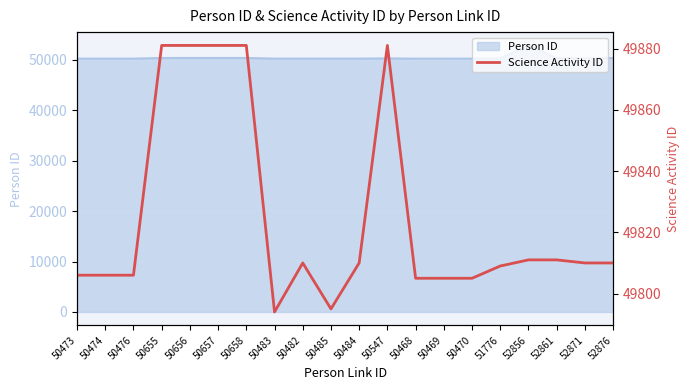

Between 50470 and 50482, which is larger?

50482